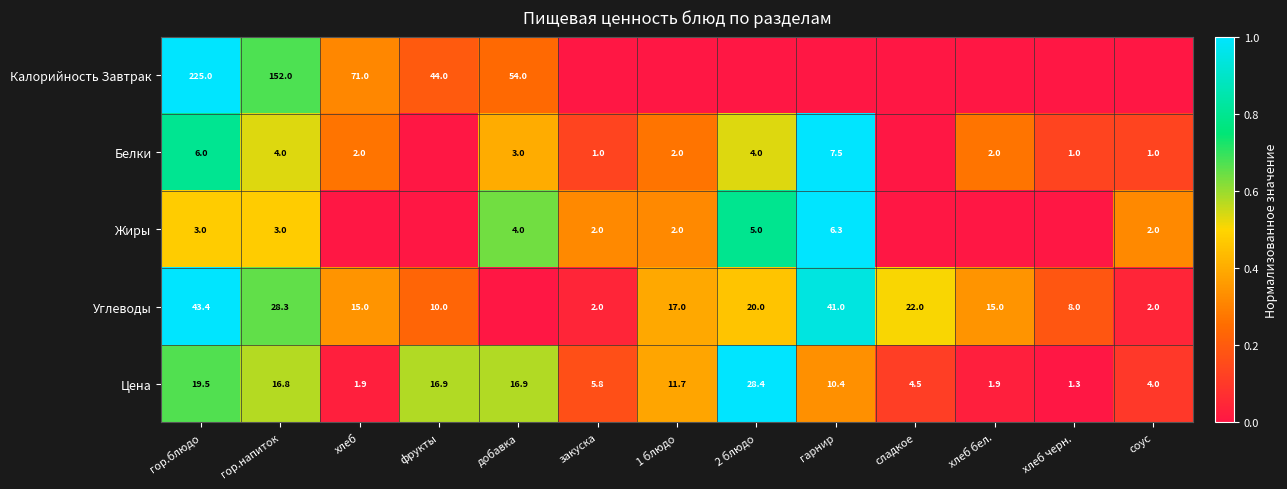

Rank the series at гор.напиток from lowest to highest value.

Жиры, Белки, Цена, Углеводы, Калорийность Завтрак